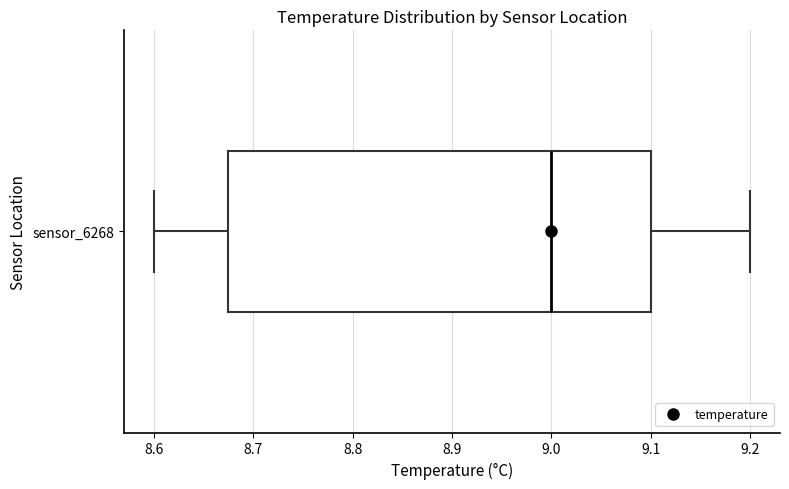

Transcribe this box plot: give where the median line is, the range the box spans, and where the two whiskers end, as read against the x-axis. The values are not printed on the chart, so give them approximately, as read against the axis.

median 9.00, box 8.68 to 9.10, whiskers 8.60 to 9.20